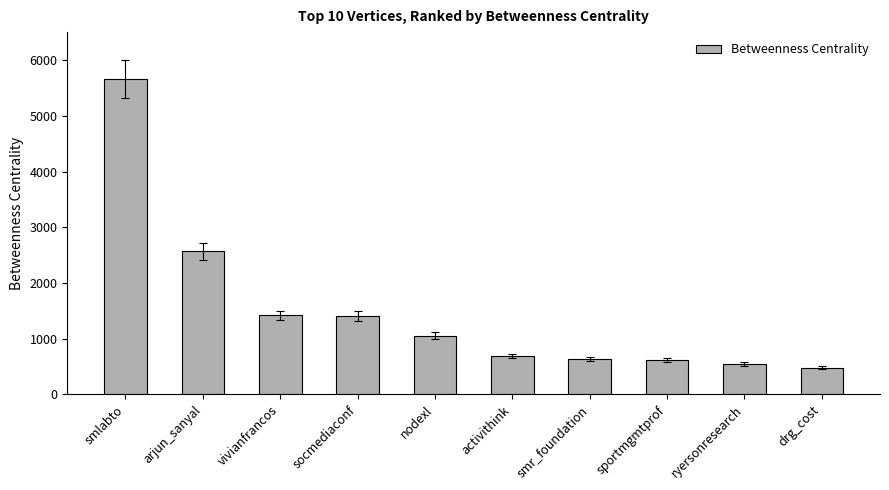

What is the value of the 2nd bar from the left?

2572.4